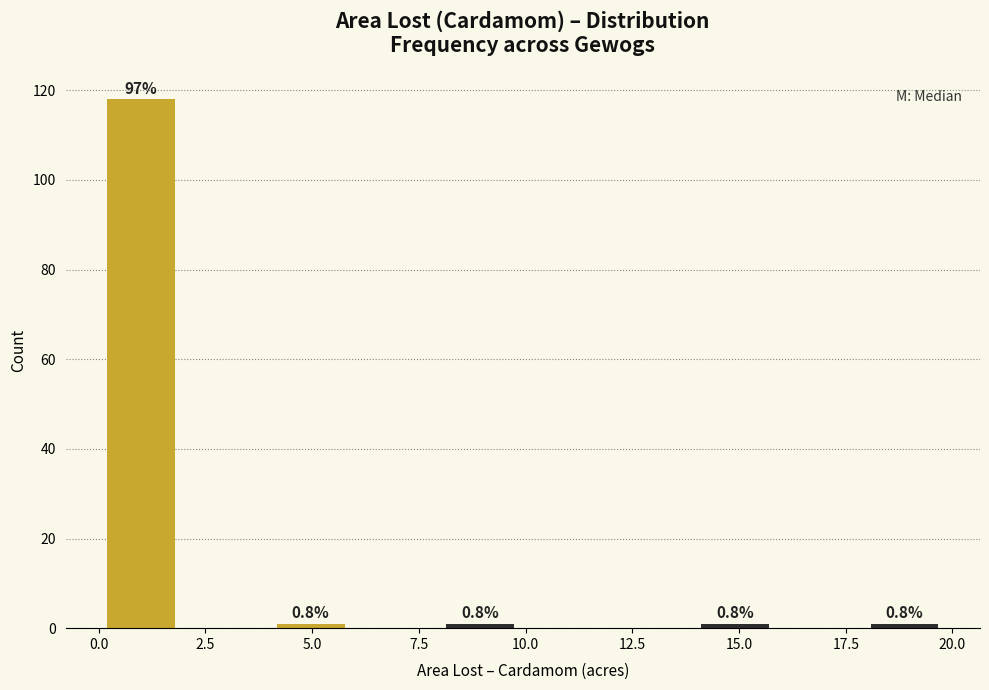

Around what value on the x-axis is the tallest bar? Give the approximate position of its centre, as read against the axis.

1.0